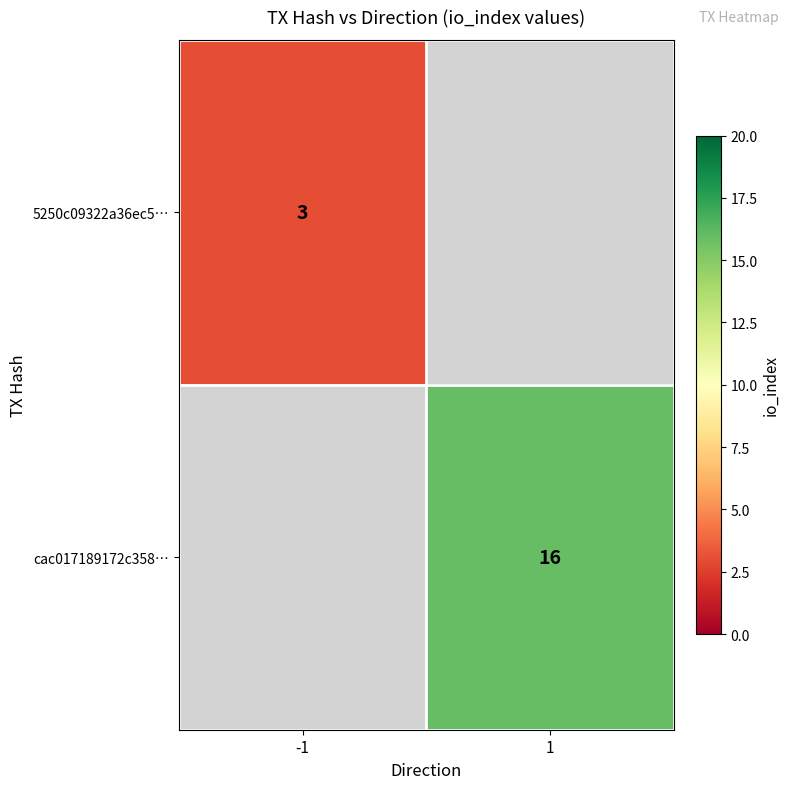

The cac017189172c358… series shows 16 at 1. True or false?

True